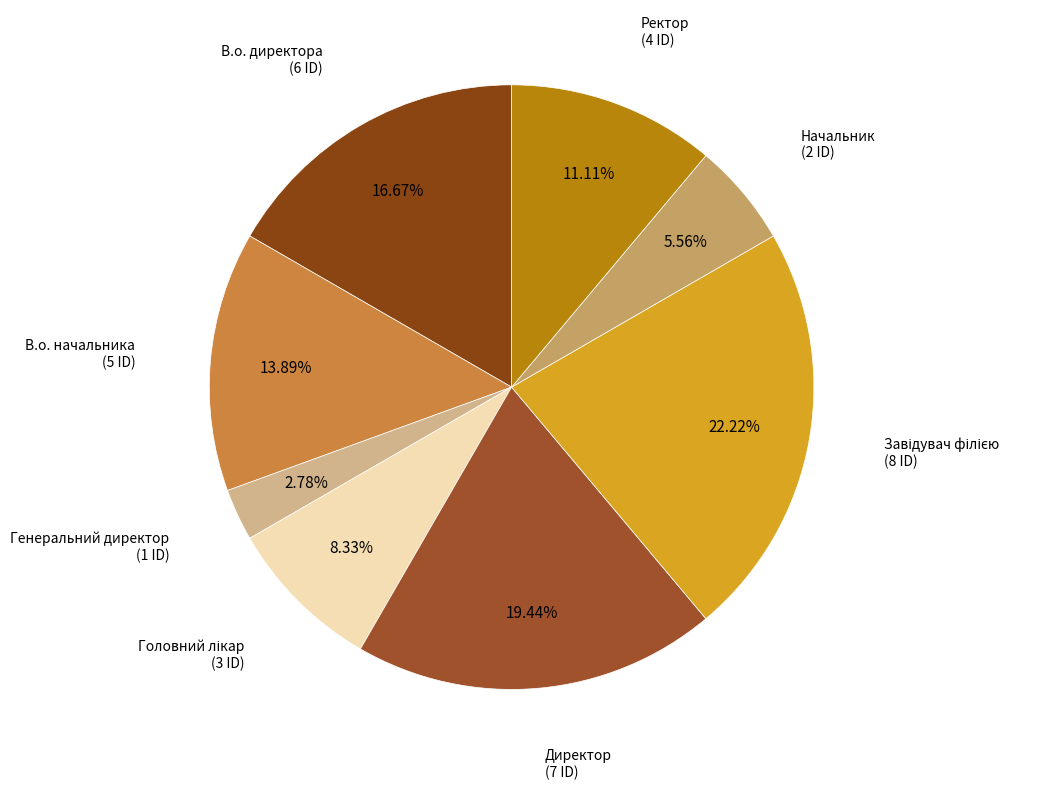

What percentage is the Генеральний директор slice, to the nearest percent?

3%